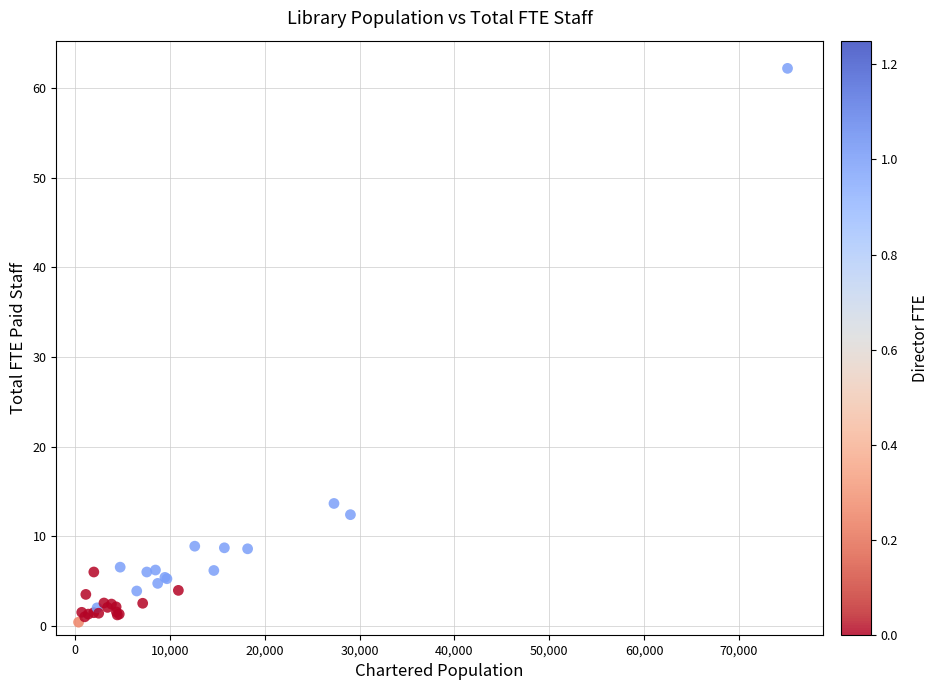

What Y value in the scatter plot is closest to 31?

13.7